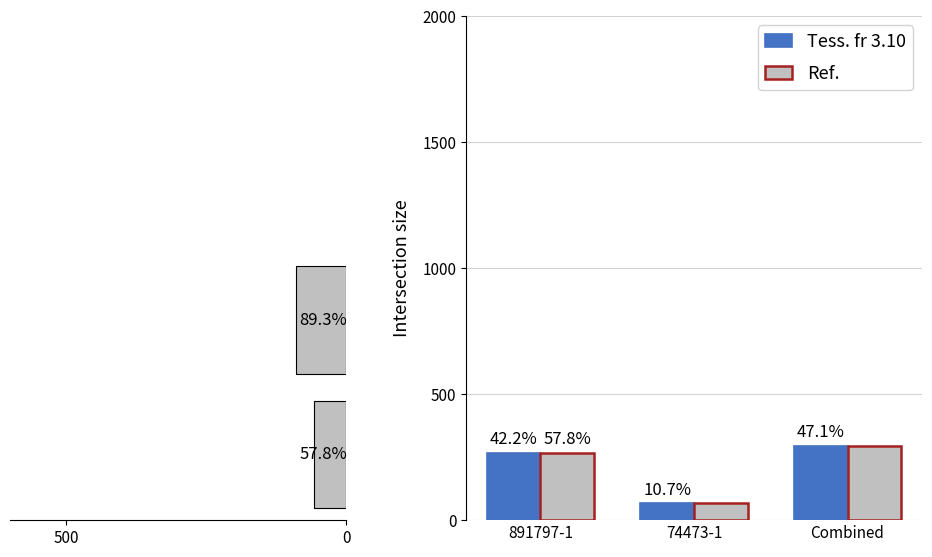

List the series in order of their peak value, lowest first.

Ref., Tess. fr 3.10